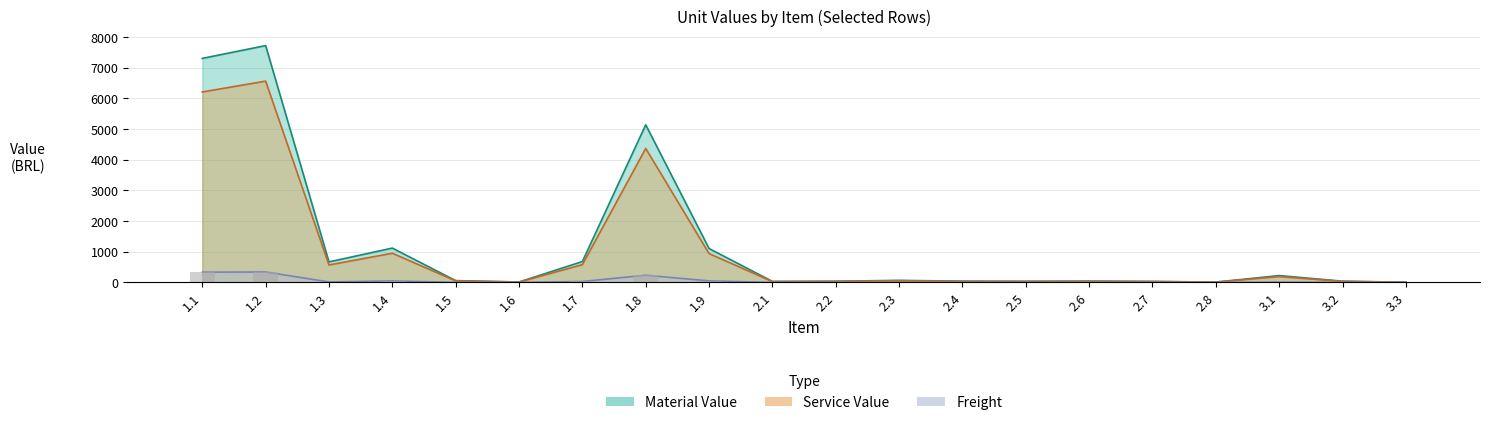

What are all the series names shown in the legend?

Material Value, Freight, Service Value